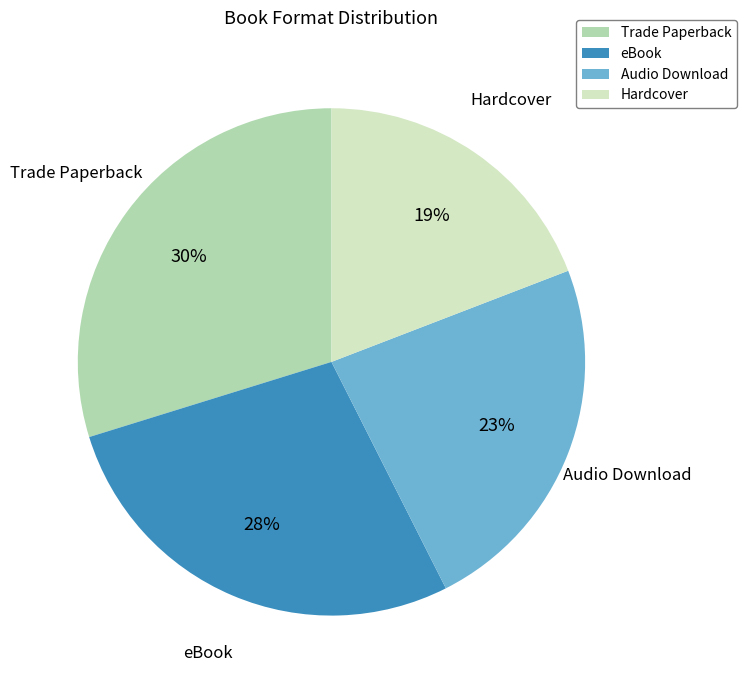

Does Trade Paperback account for over 50% of the chart?

No